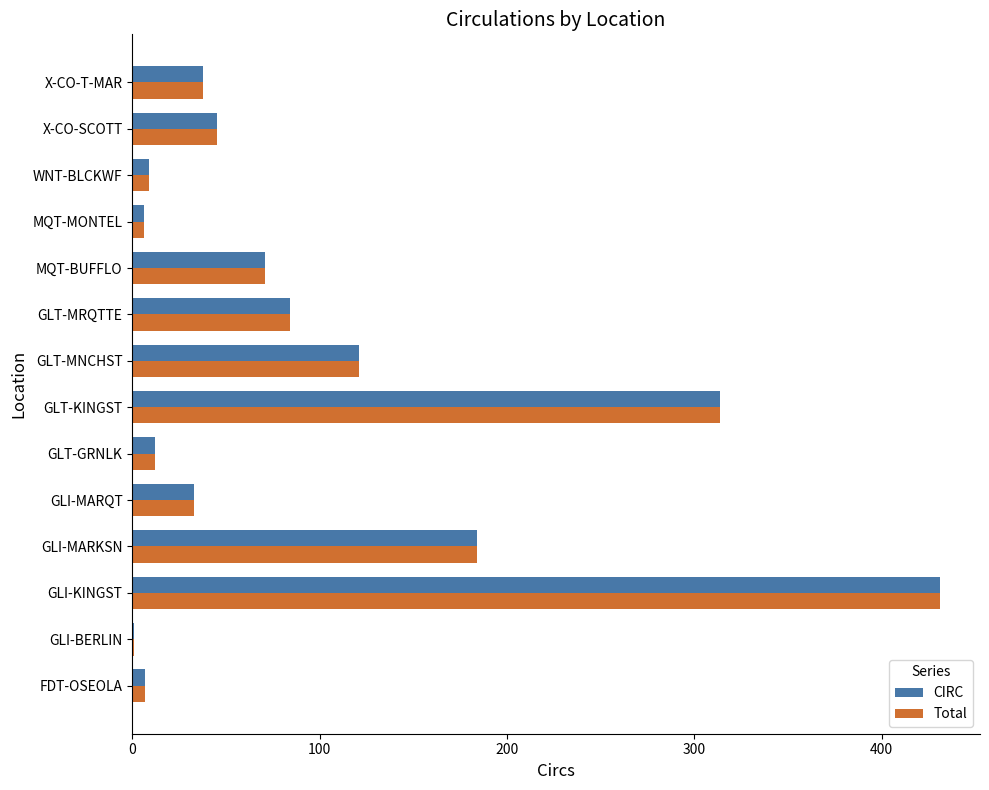

At which category does the chart reach its peak across all series?

GLI-KINGST